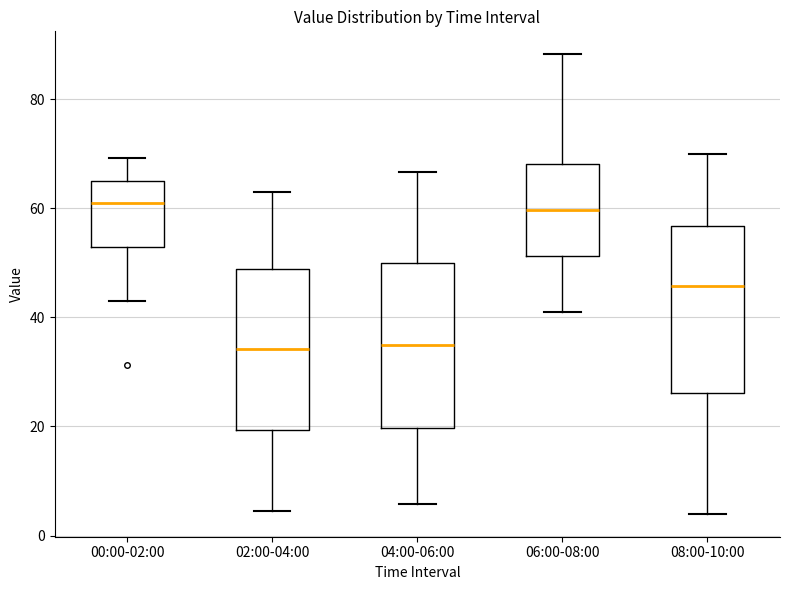

Reading left to right, read every box against the y-axis: the position of its median line, the range the box covers, and the ends of its whiskers. The values are not printed on the chart, so give them approximately, as read against the axis.

00:00-02:00: median 62, box 52 to 66, whiskers 44 to 70
02:00-04:00: median 34, box 20 to 48, whiskers 4 to 64
04:00-06:00: median 34, box 20 to 50, whiskers 6 to 66
06:00-08:00: median 60, box 52 to 68, whiskers 42 to 88
08:00-10:00: median 46, box 26 to 56, whiskers 4 to 70